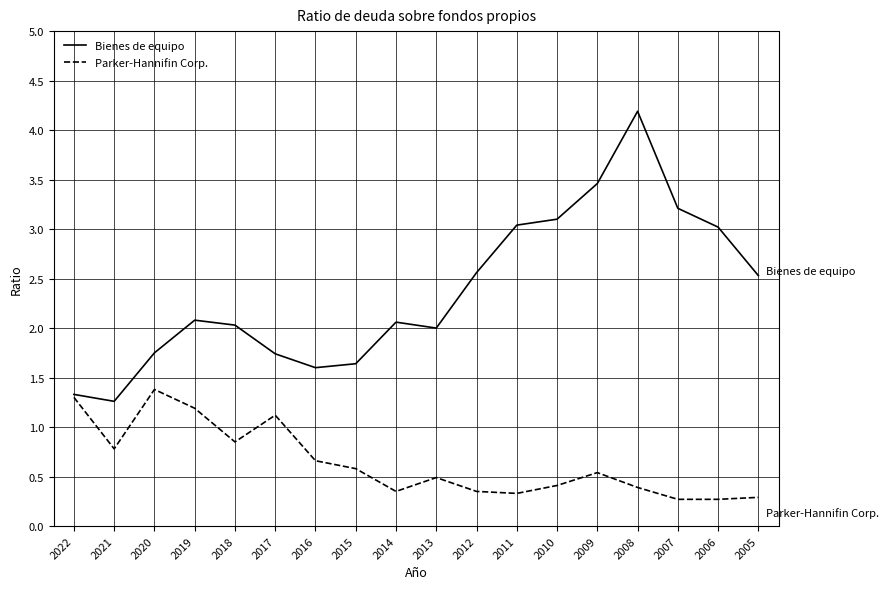

At which category is the sum across all series the highest?

2008